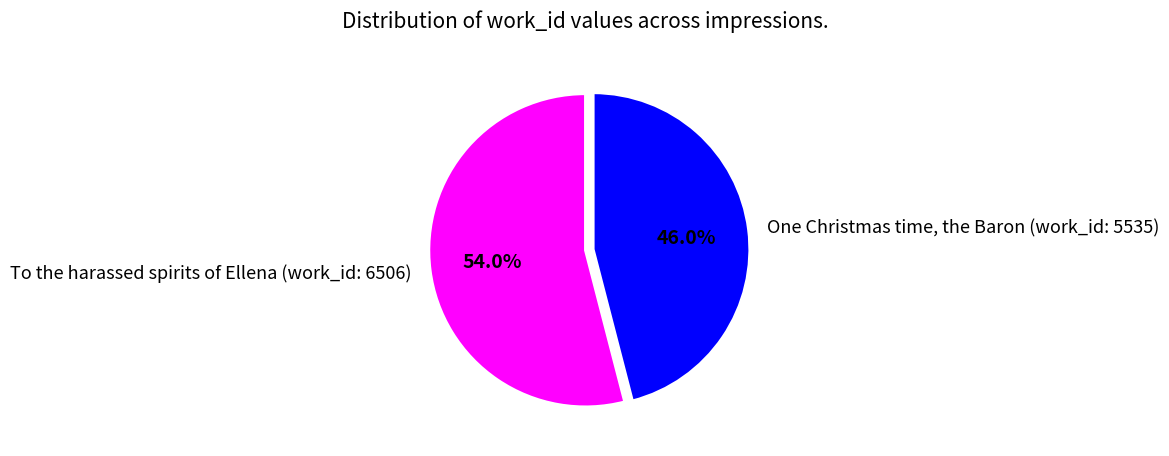

Which category accounts for the majority?

To the harassed spirits of Ellena (work_id: 6506)